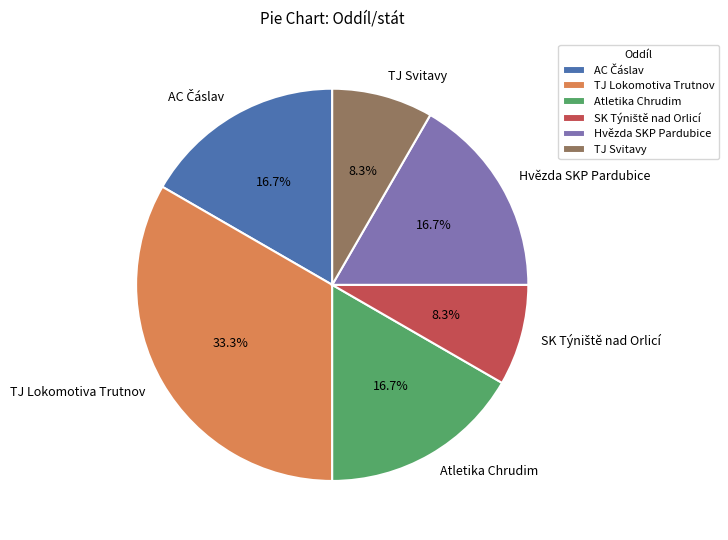

To the nearest percent, what percentage of the pie is TJ Lokomotiva Trutnov?

33%